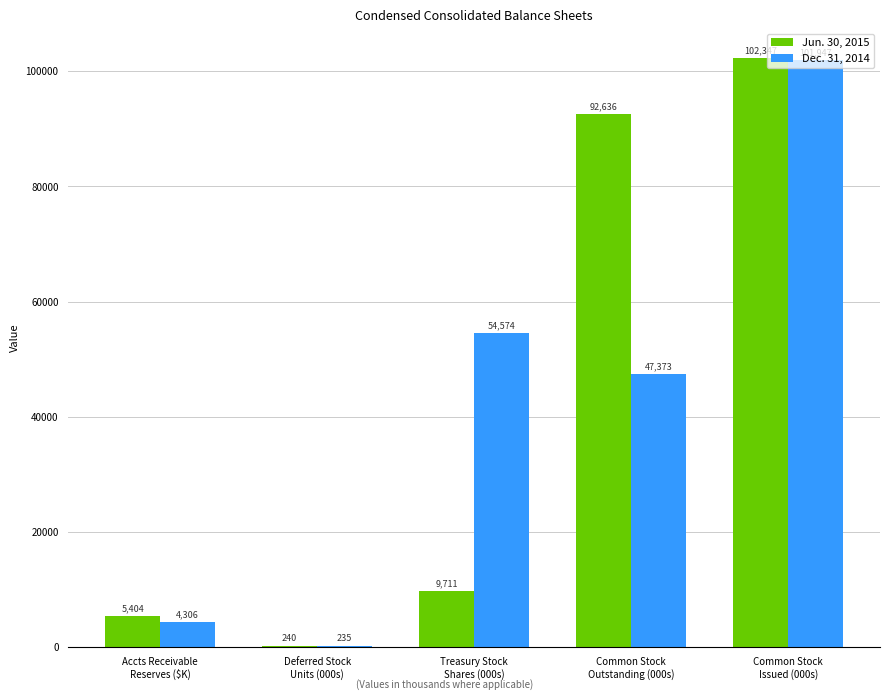

At which label is Dec. 31, 2014 closest to 51091?

Treasury Stock
Shares (000s)